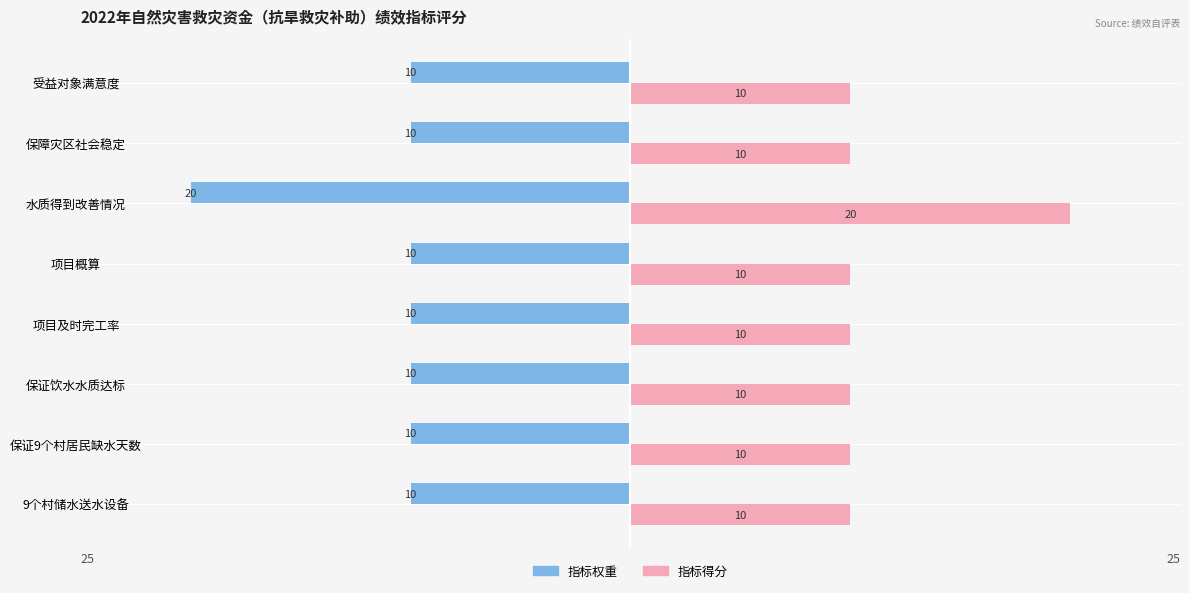

What are all the series names shown in the legend?

指标权重, 指标得分